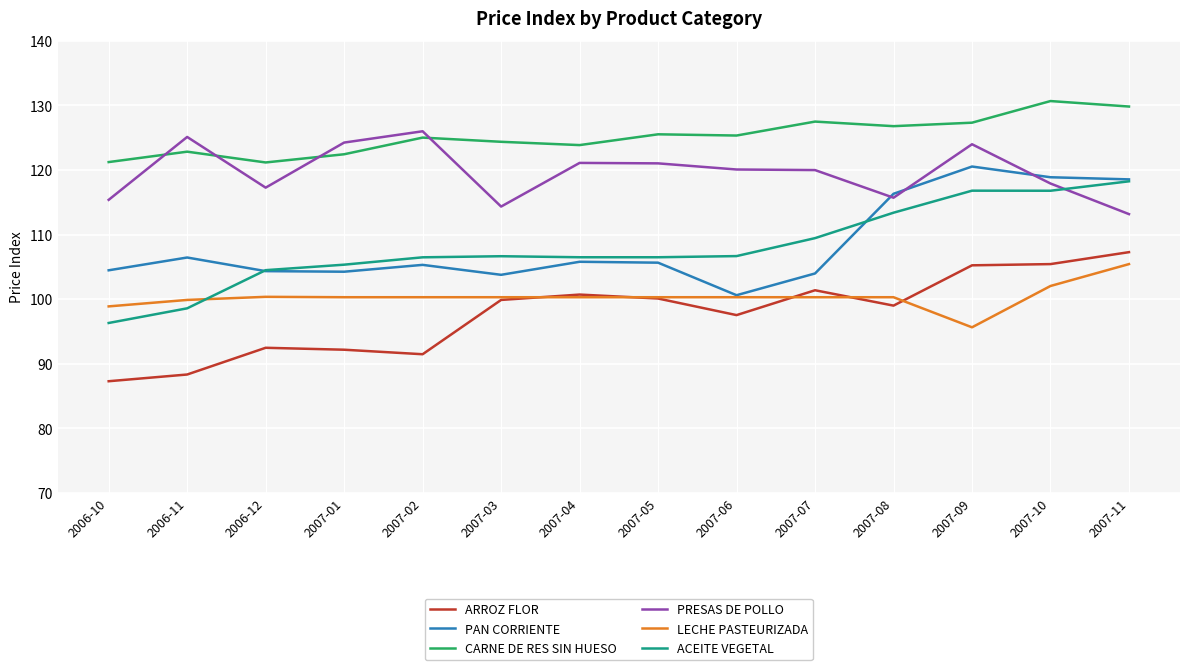

In ARROZ FLOR, how many points are lower than both neighbors (excluding endpoints)?

3